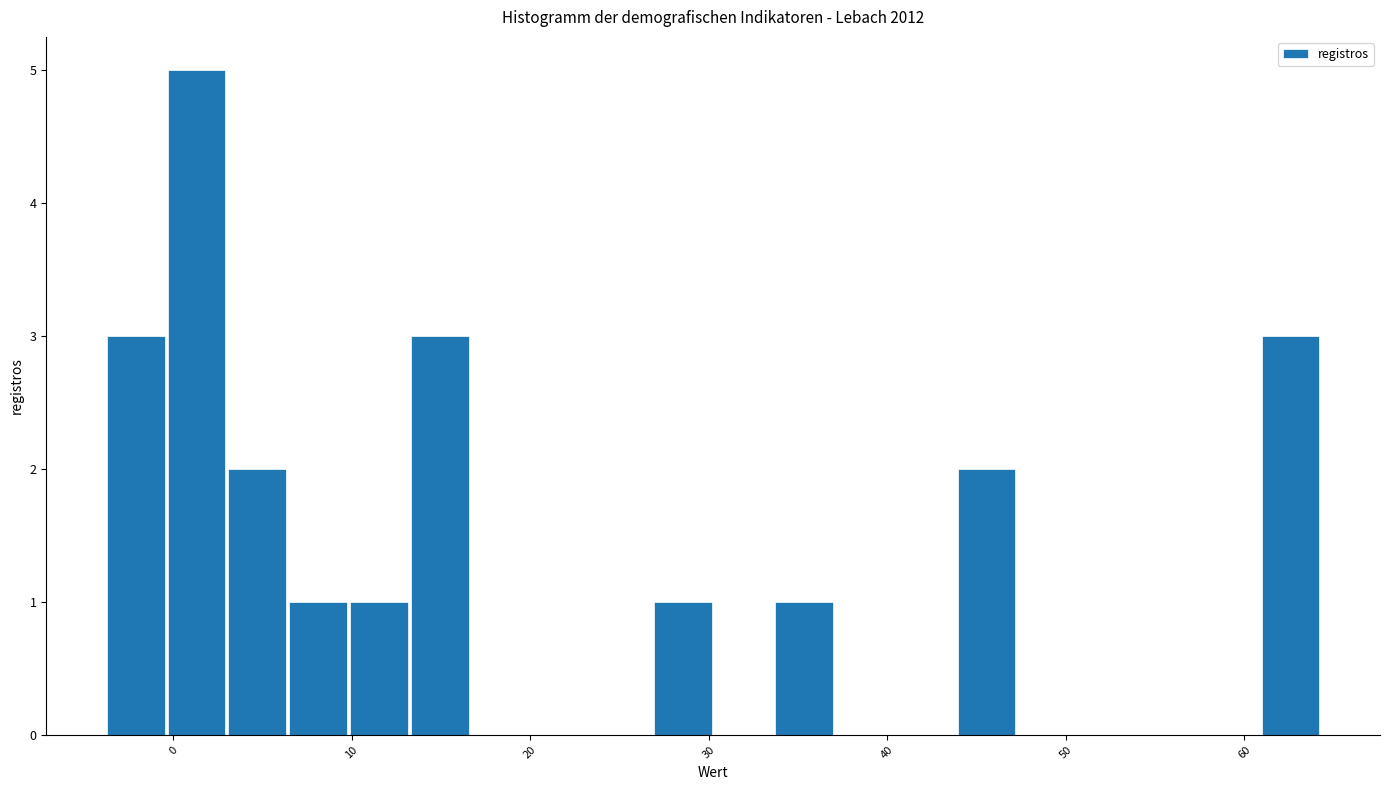

Read against the x-axis, roughly where is the centre of the tallest bar?

1